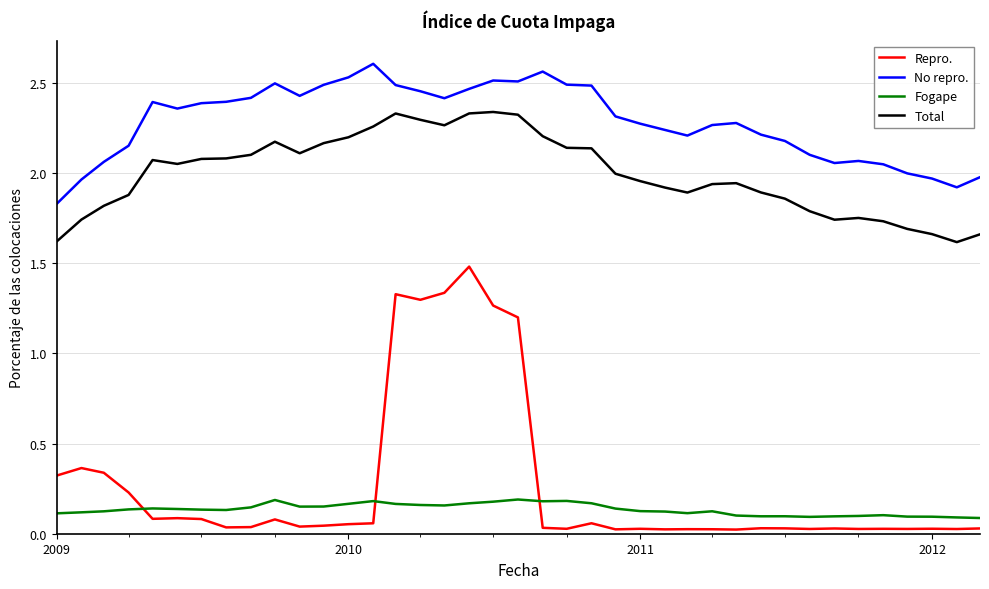

Which series has the largest range (max minus min)?

Repro.